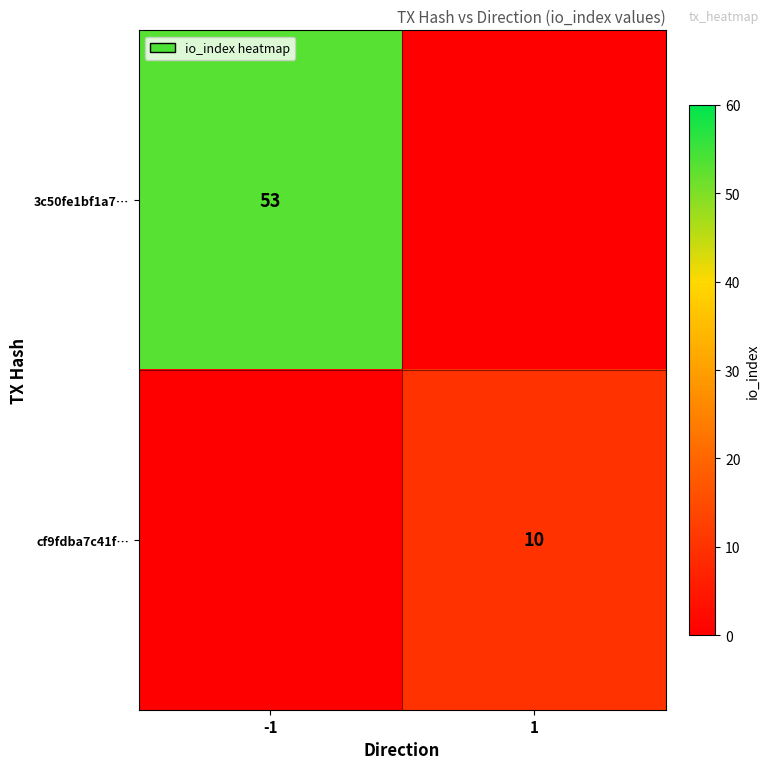

The cf9fdba7c41f… series shows 10 at 1. True or false?

True